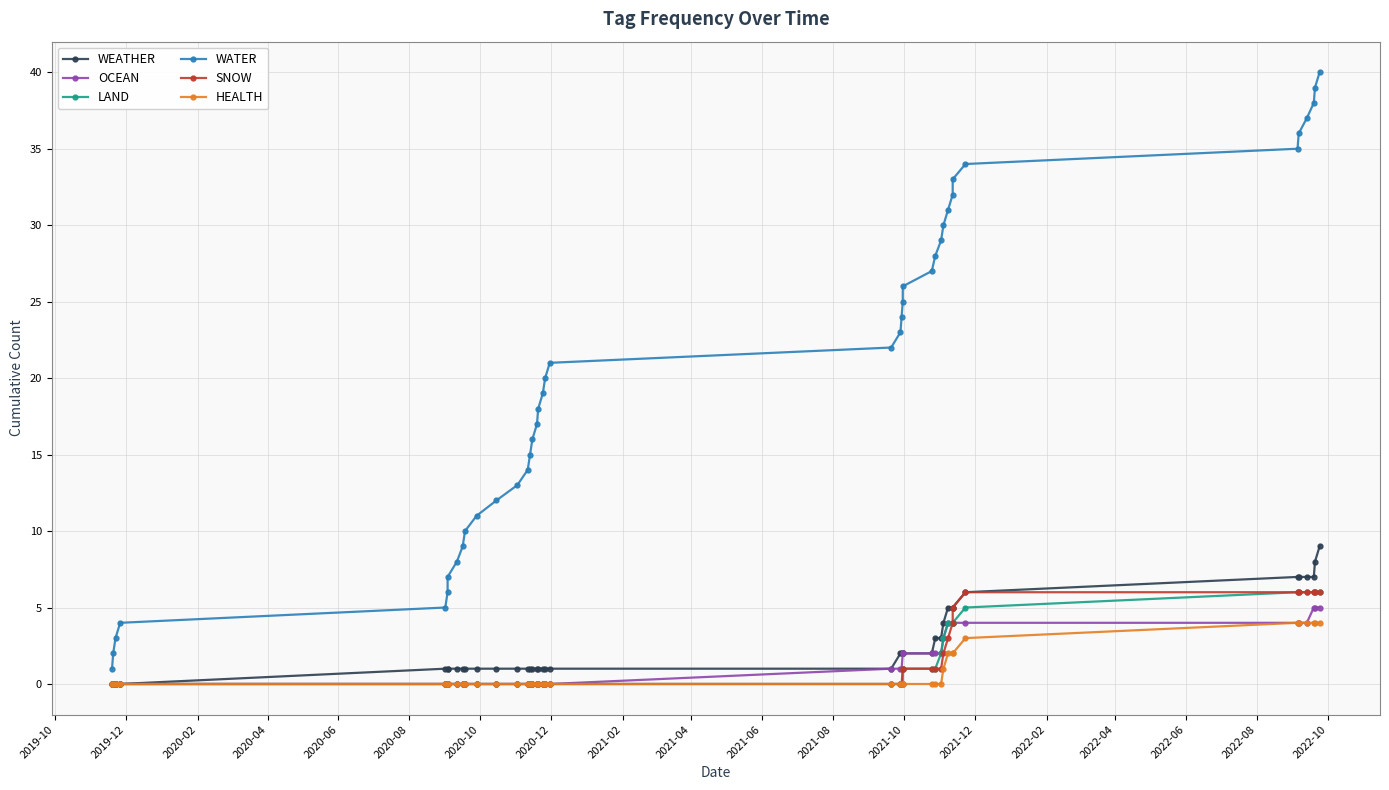

Reading right to left, transcribe all the data shown in this chart.

WEATHER: 9	8	7	7	7	7	6	5	5	5	4	3	3	2	2	2	2	2	1	1	1	1	1	1	1	1	1	1	1	1	1	1	1	1	1	1	0	0	0	0
OCEAN: 5	5	5	4	4	4	4	4	4	4	3	2	2	2	2	2	1	1	1	0	0	0	0	0	0	0	0	0	0	0	0	0	0	0	0	0	0	0	0	0
LAND: 6	6	6	6	6	6	5	4	4	4	3	2	1	1	1	0	0	0	0	0	0	0	0	0	0	0	0	0	0	0	0	0	0	0	0	0	0	0	0	0
WATER: 40	39	38	37	36	35	34	33	32	31	30	29	28	27	26	25	24	23	22	21	20	19	18	17	16	15	14	13	12	11	10	9	8	7	6	5	4	3	2	1
SNOW: 6	6	6	6	6	6	6	5	4	3	2	1	1	1	1	1	0	0	0	0	0	0	0	0	0	0	0	0	0	0	0	0	0	0	0	0	0	0	0	0
HEALTH: 4	4	4	4	4	4	3	2	2	2	1	0	0	0	0	0	0	0	0	0	0	0	0	0	0	0	0	0	0	0	0	0	0	0	0	0	0	0	0	0